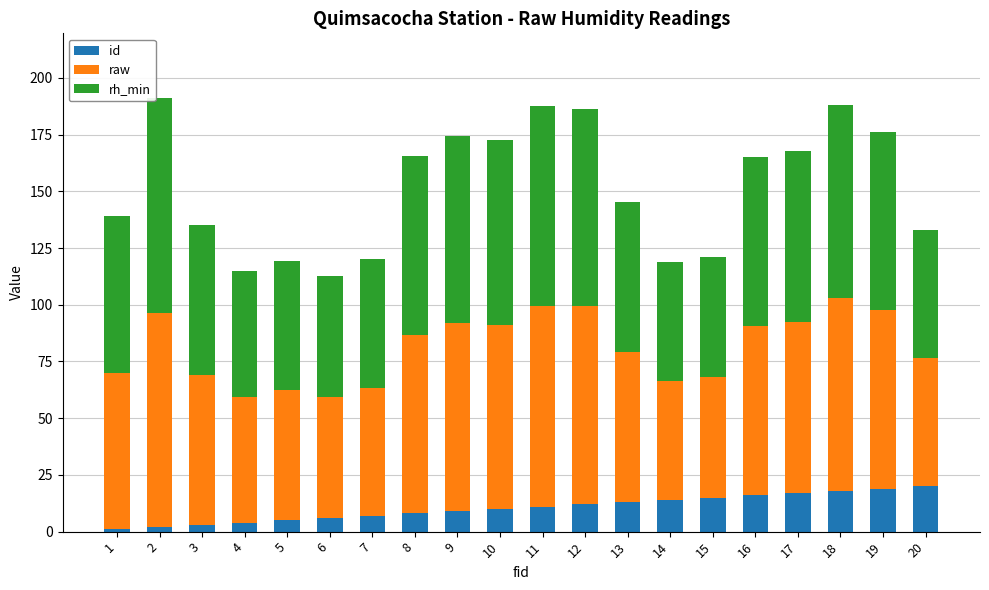

What is the highest value of the id series?

20.0